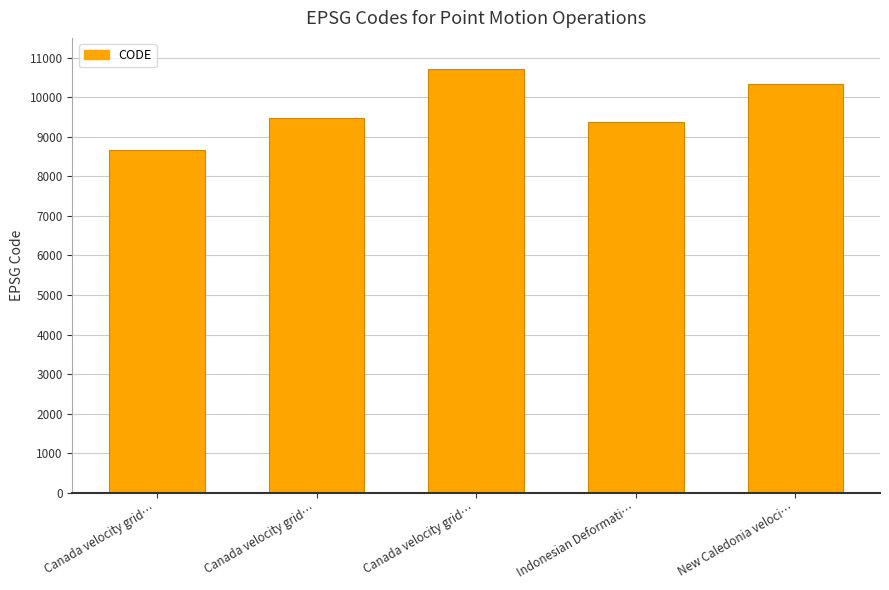

What is the difference between the values at Canada velocity grid… and Canada velocity grid…?

807